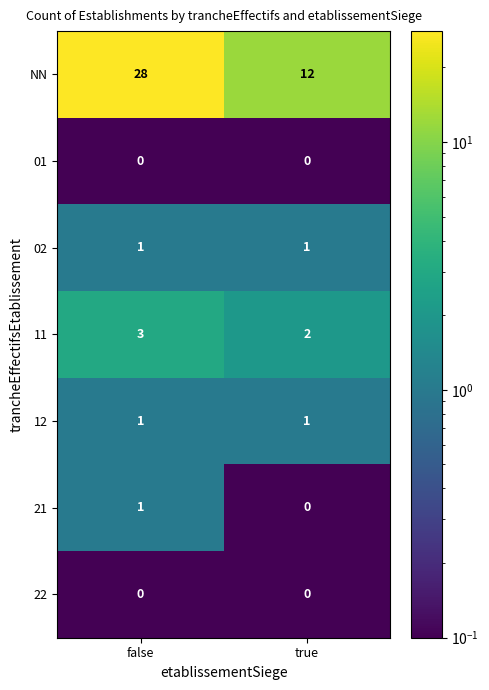

Rank the categories by 21 value from highest to lowest.

false, true